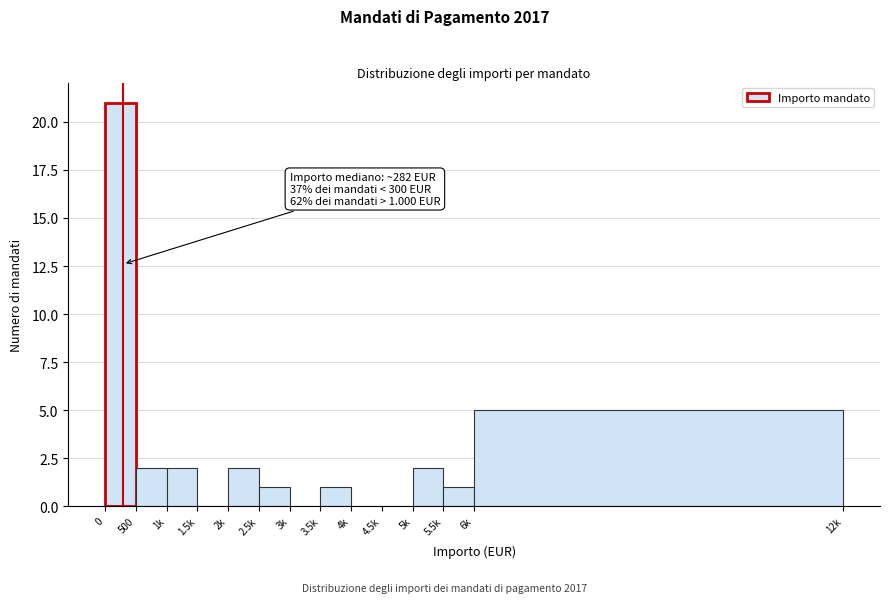

Reading right to left, extract all data points from this chart.

6k=5	5.5k=1	5k=2	4.5k=0	4k=0	3.5k=1	3k=0	2.5k=1	2k=2	1.5k=0	1k=2	500=2	0=21